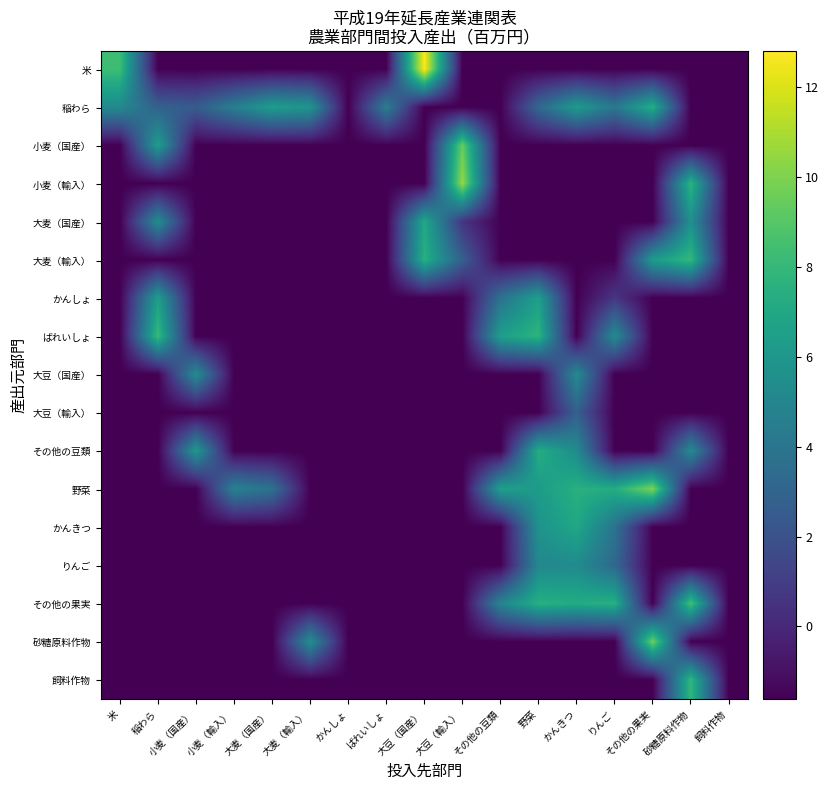

What is the smallest value displayed?

-1.6